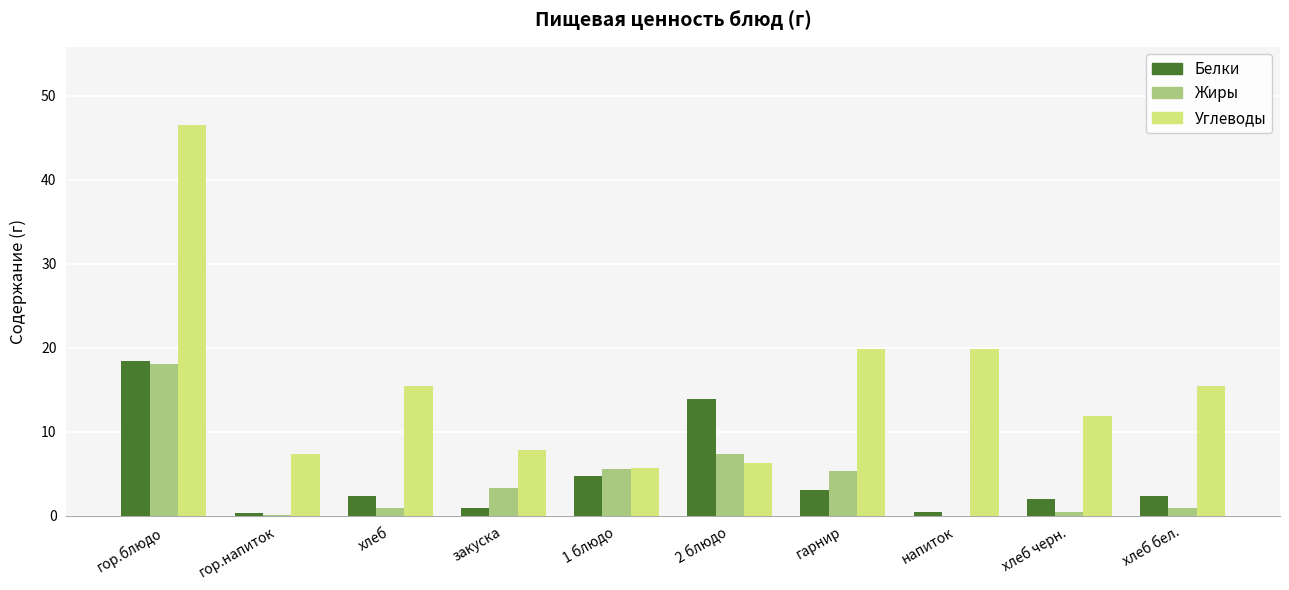

Is it true that Жиры equals 5.6 at 1 блюдо?

True